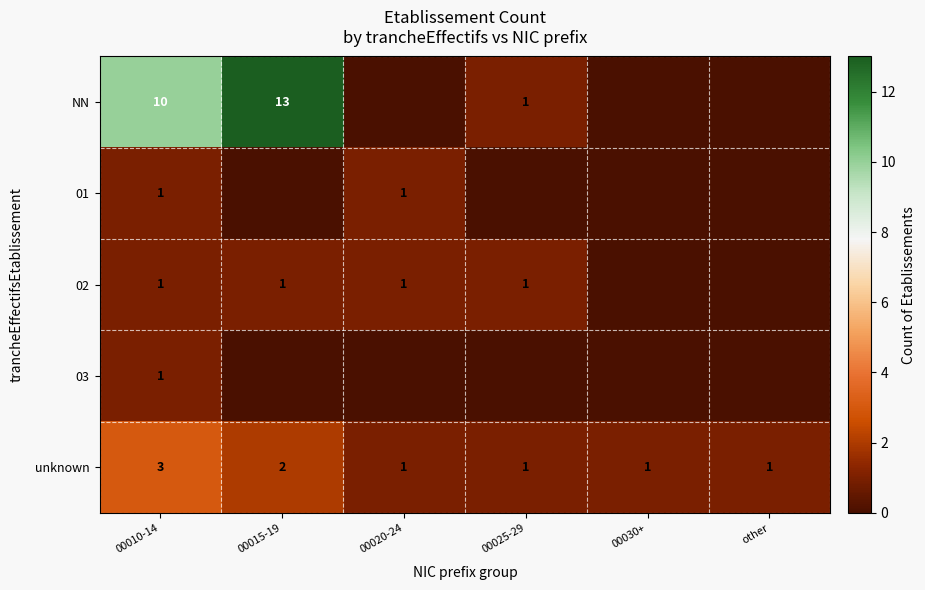

How many unknown values are between 1 and 2?

5